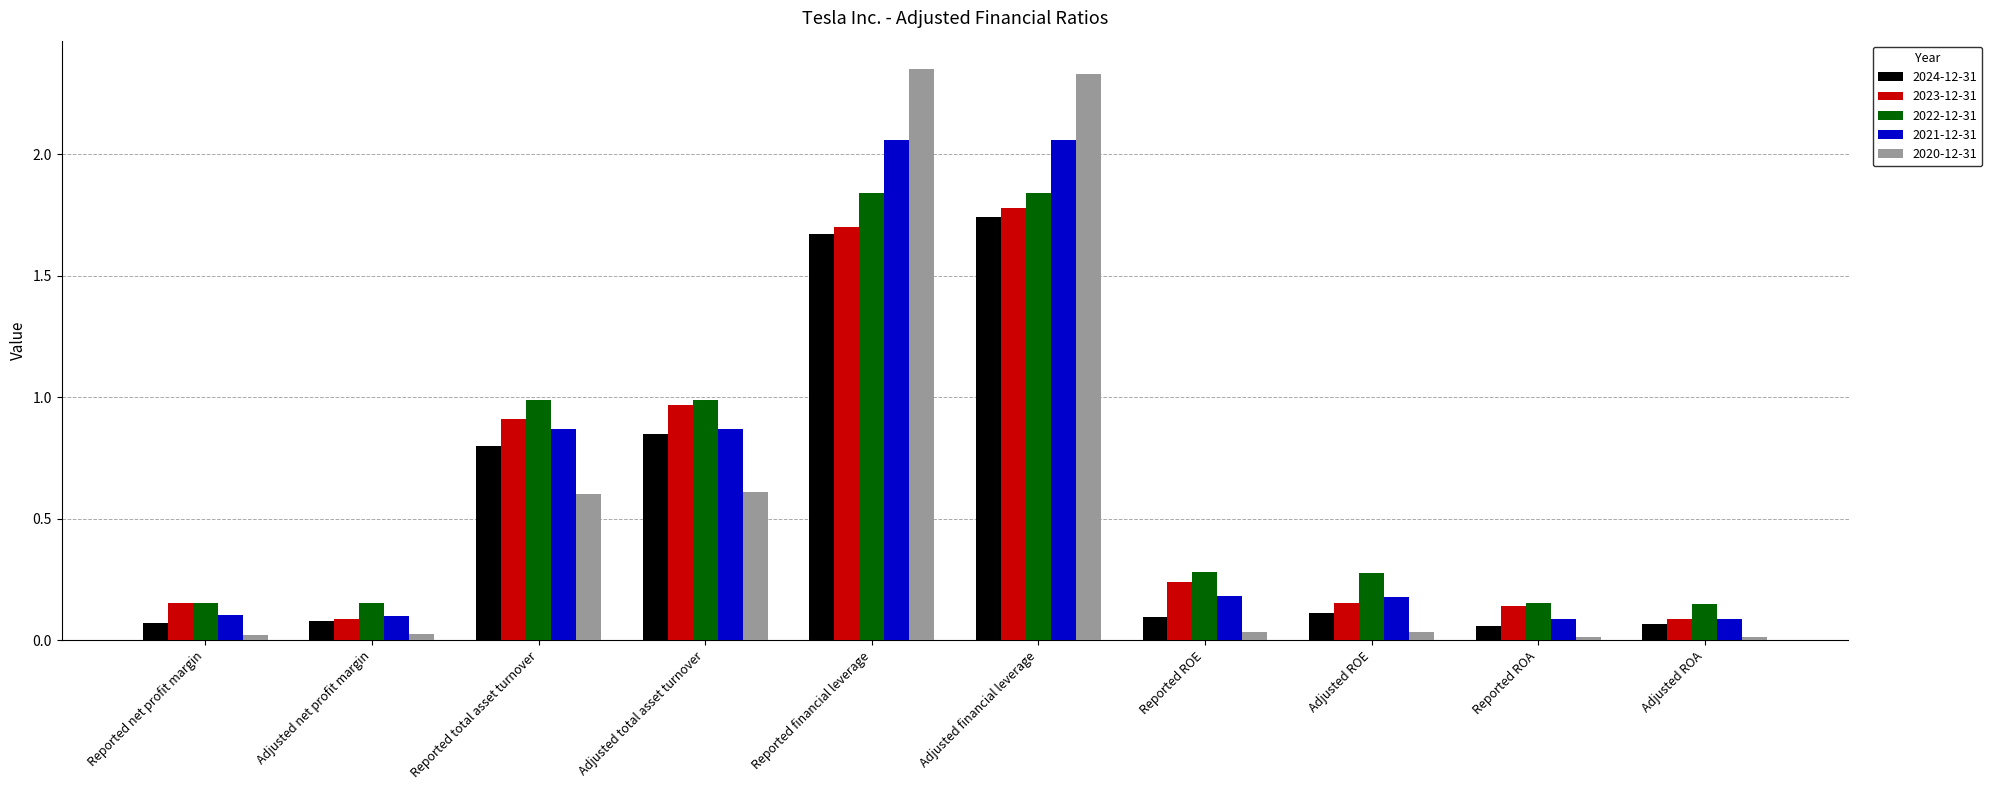

Between Reported ROE and Adjusted ROE, which series saw the biggest shift?

2023-12-31